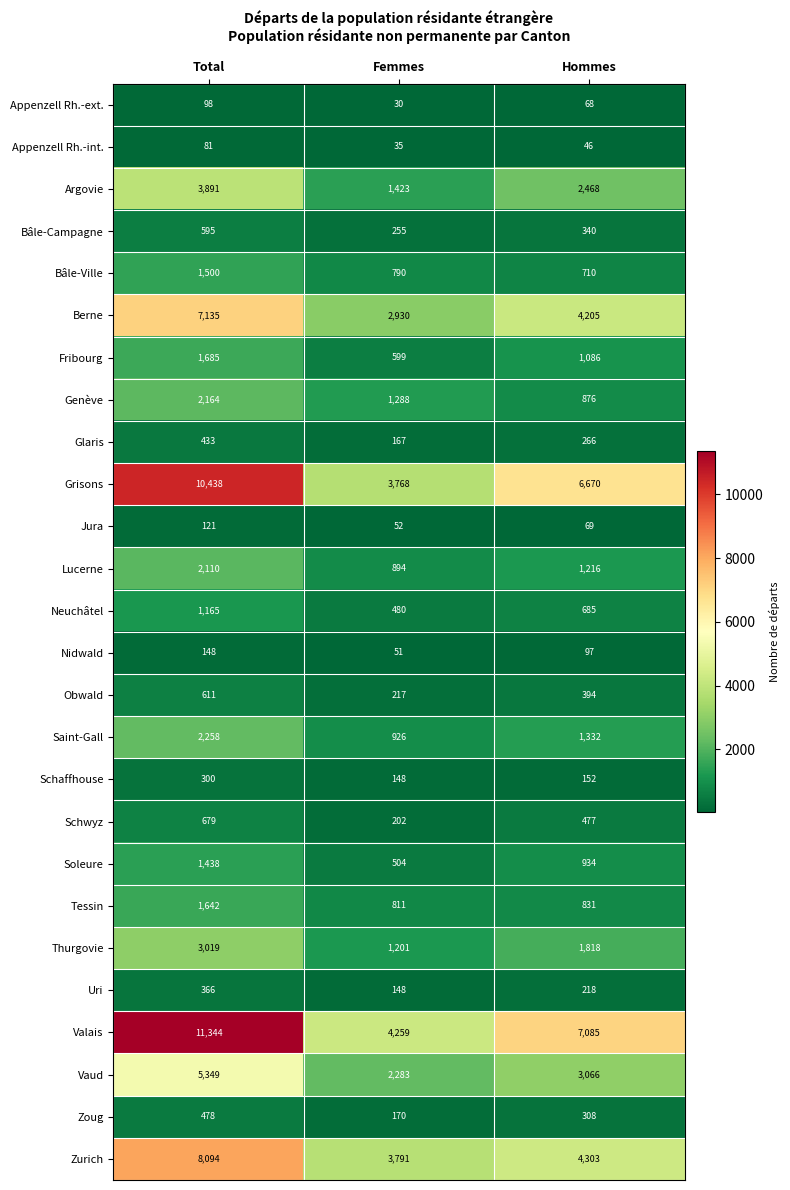

Which series has the largest total across all categories?

Valais